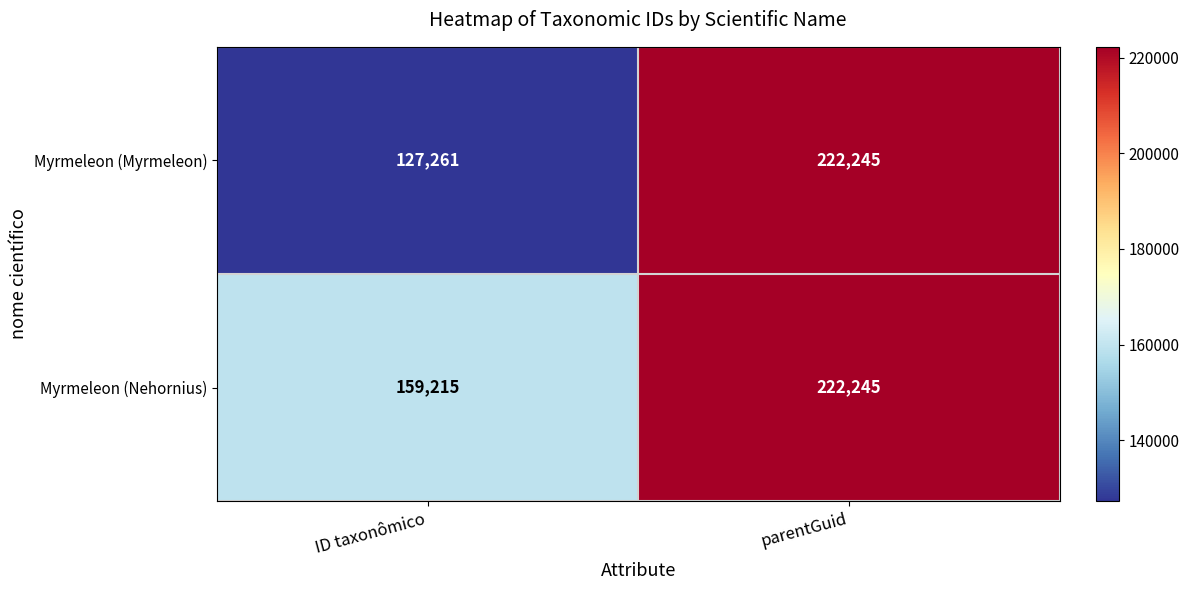

Which series has the largest total across all categories?

Myrmeleon (Nehornius)